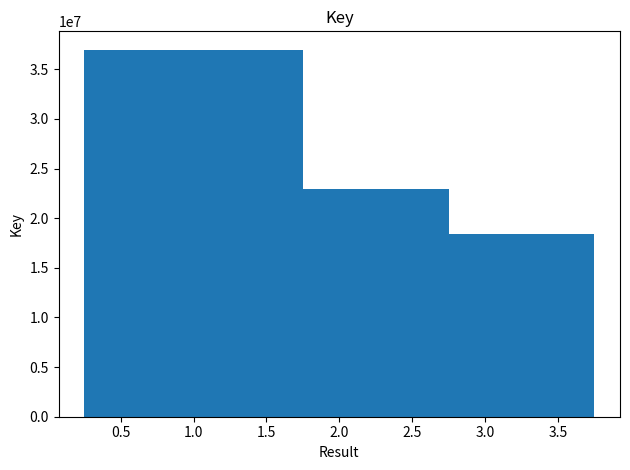

What is the difference between the maximum and minimum values?

18557038